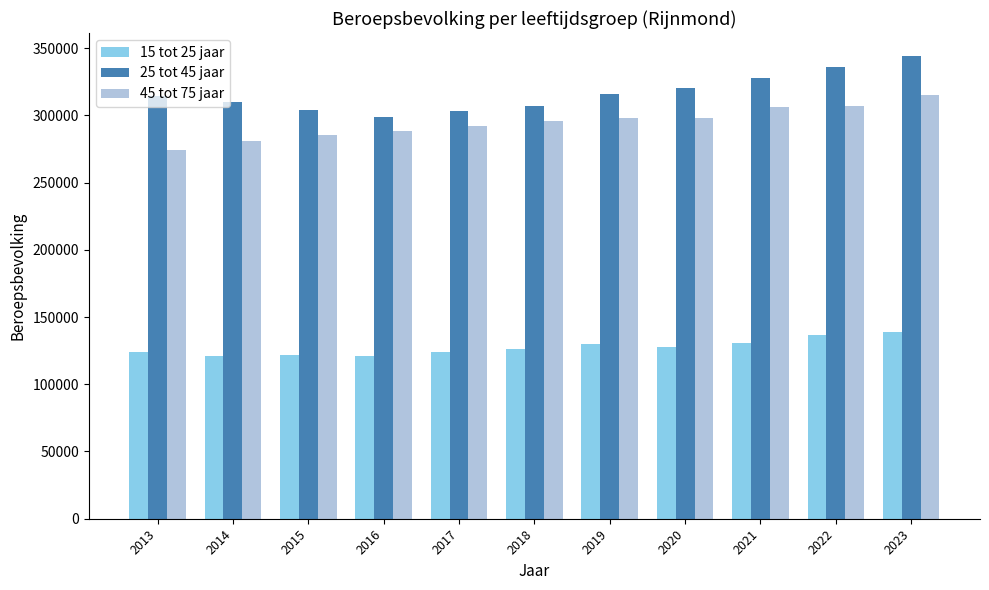

What is the sum of all 25 tot 45 jaar values?

3481000